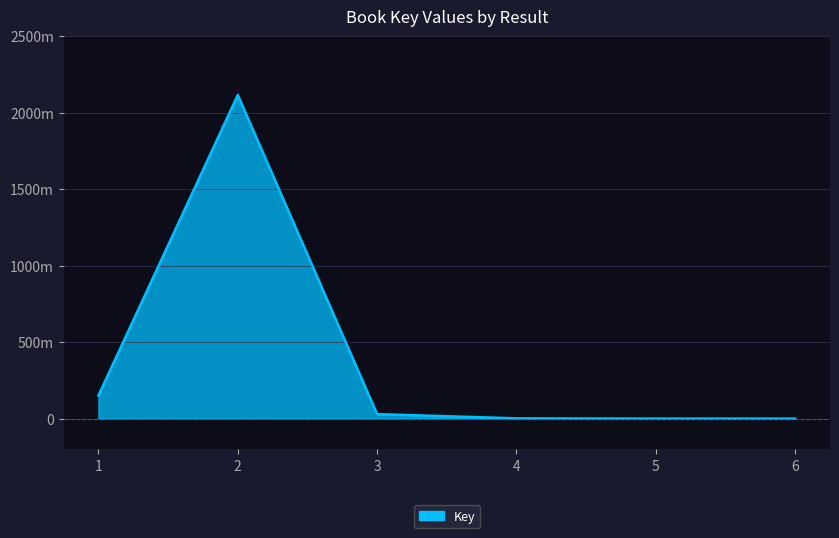

Does the chart display data point markers on the line(s)?

No